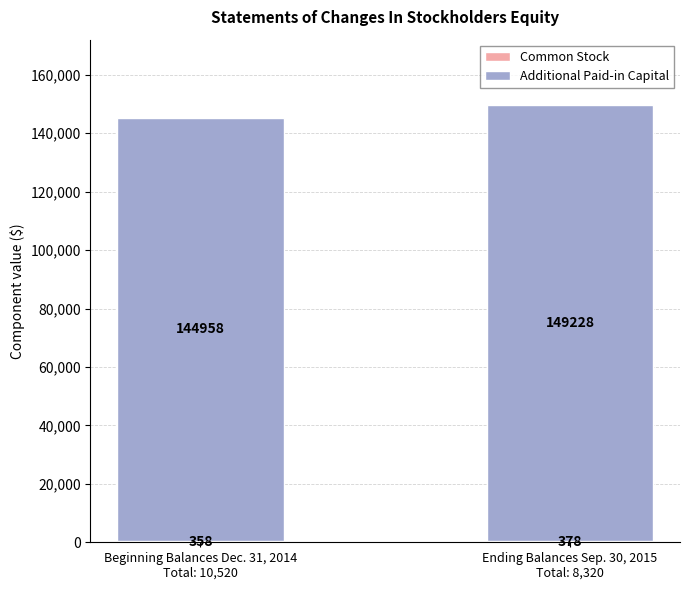

Are the bars horizontal?

No